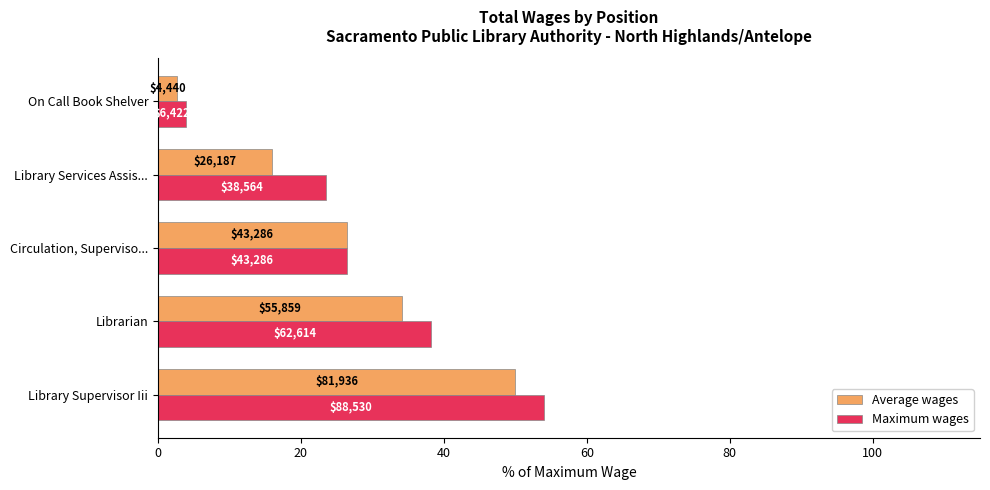

What is the highest value of the Maximum wages series?

54.0